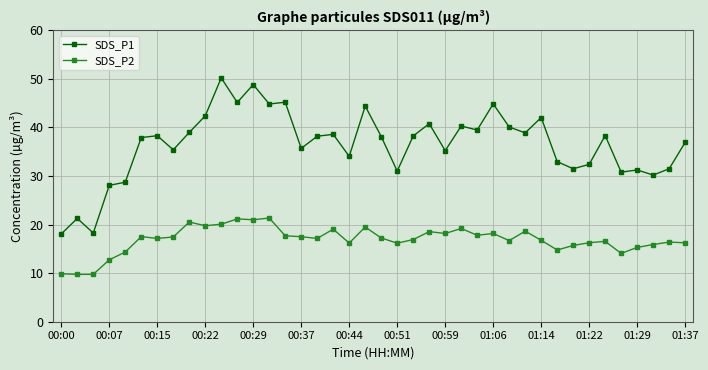

True or false: SDS_P1 and SDS_P2 cross at least once.

False